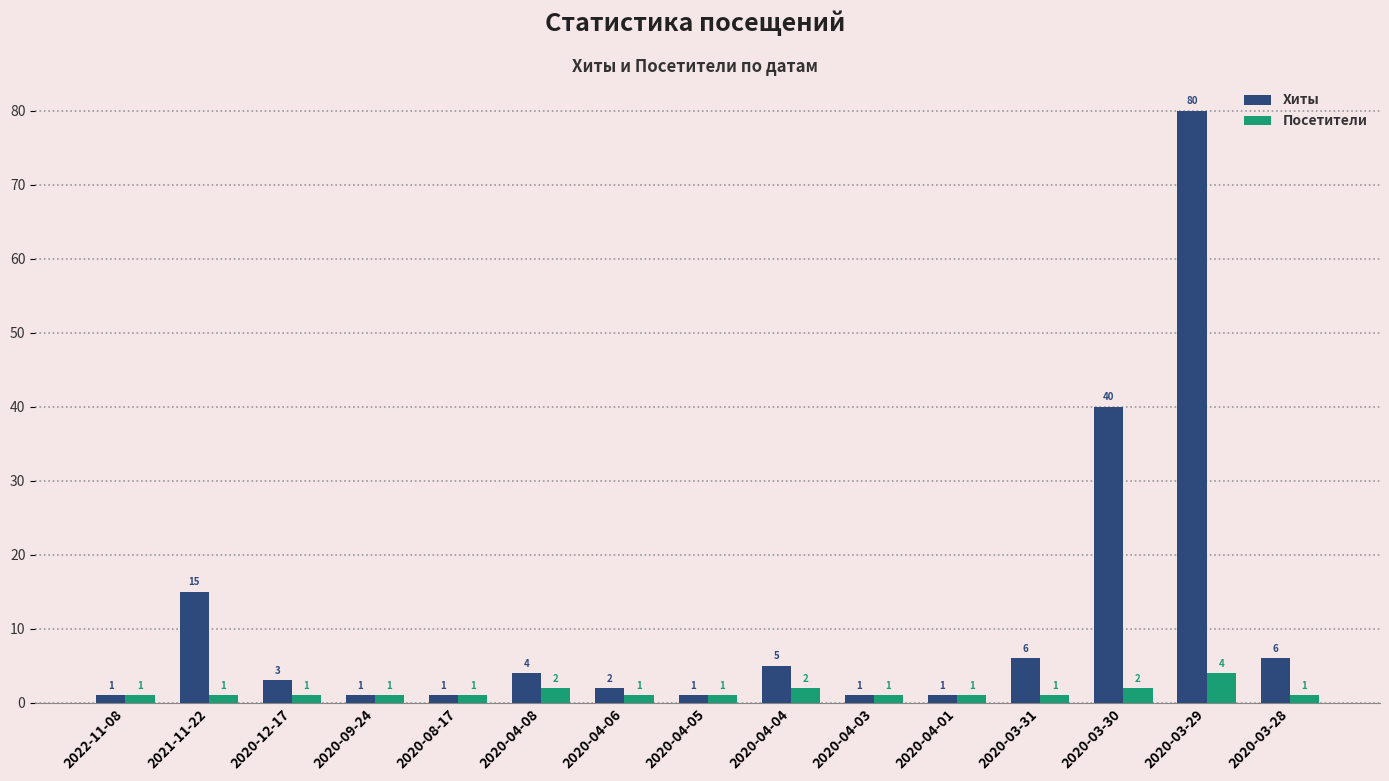

List the series in order of their overall mean, highest first.

Хиты, Посетители